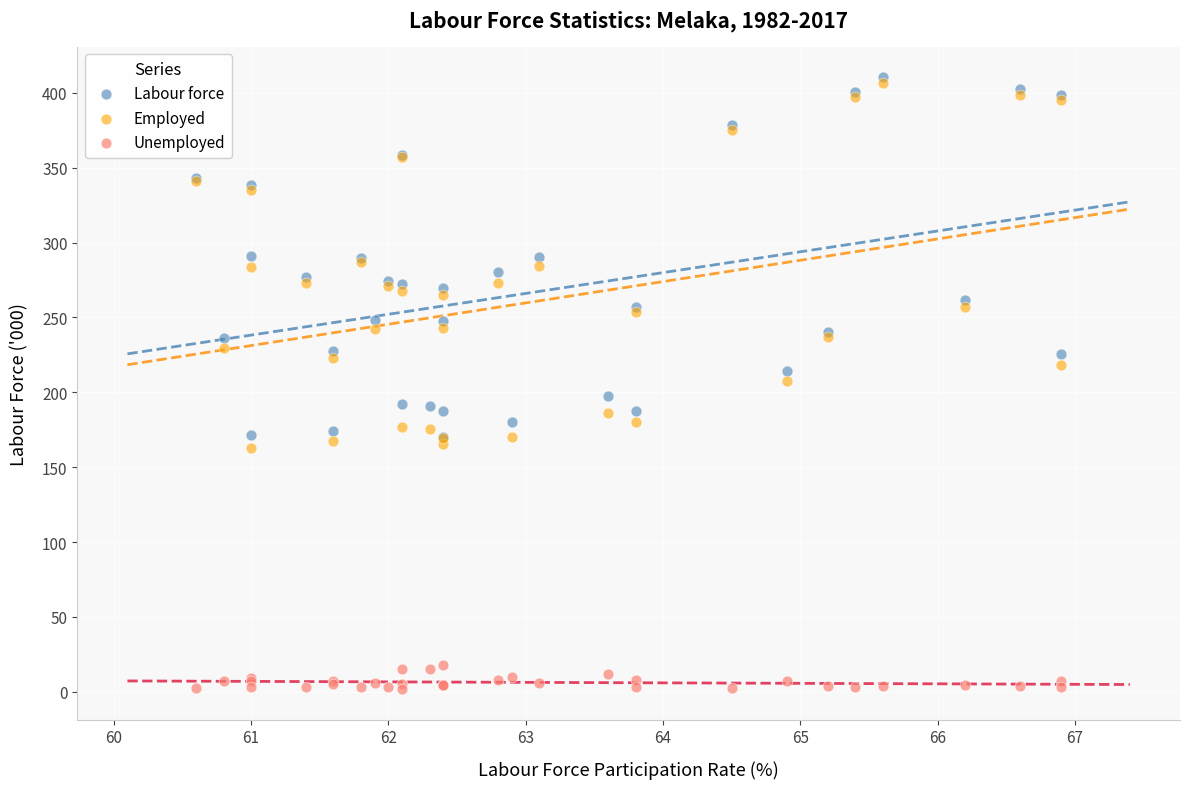

Which series reaches the maximum Y coordinate?

Labour force